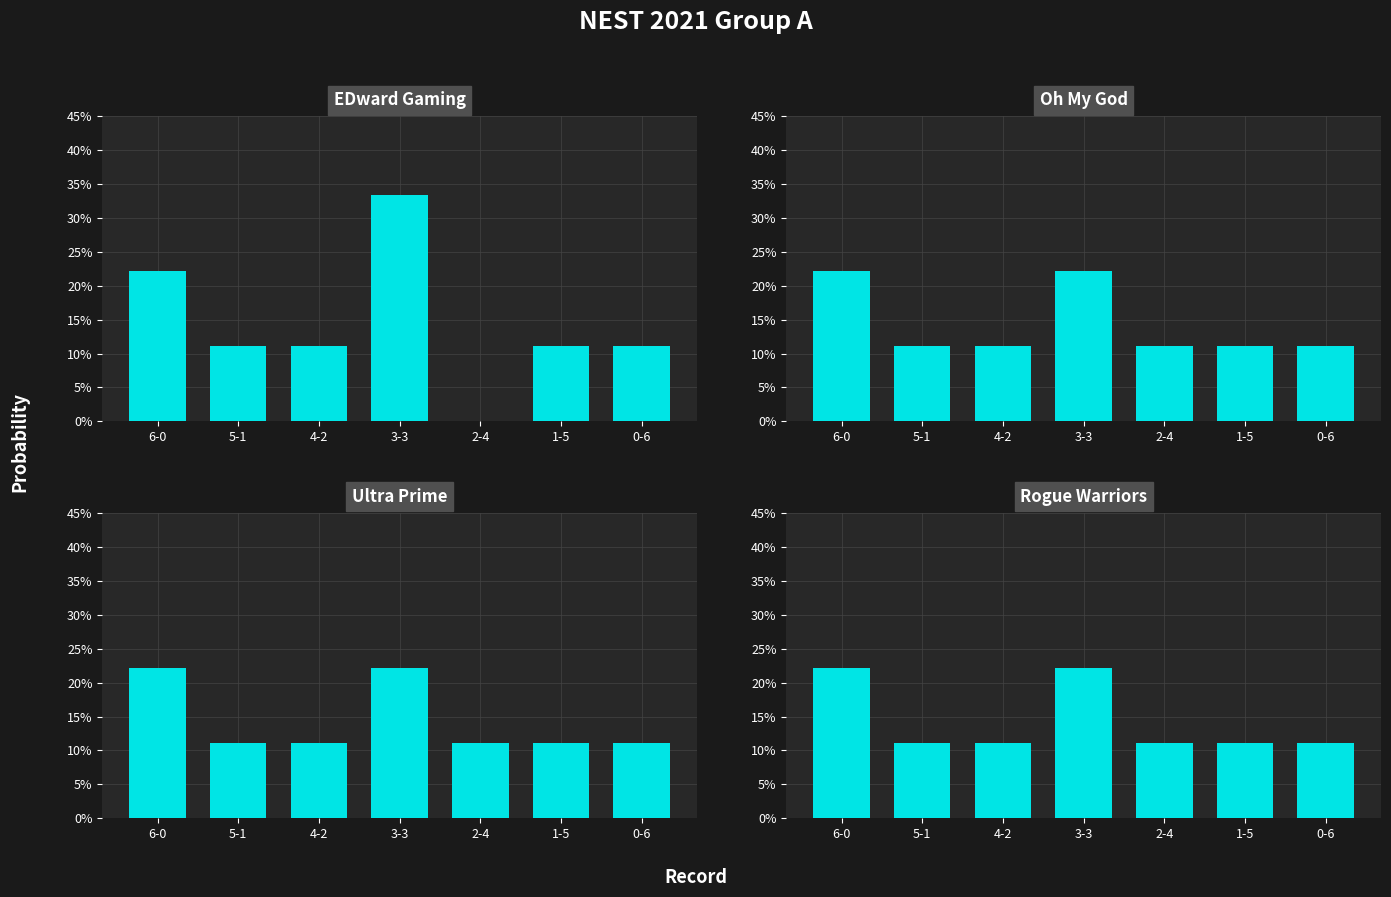

Is the value of col_6 at 3-3 greater than the value of col_2 at 6-0?

No